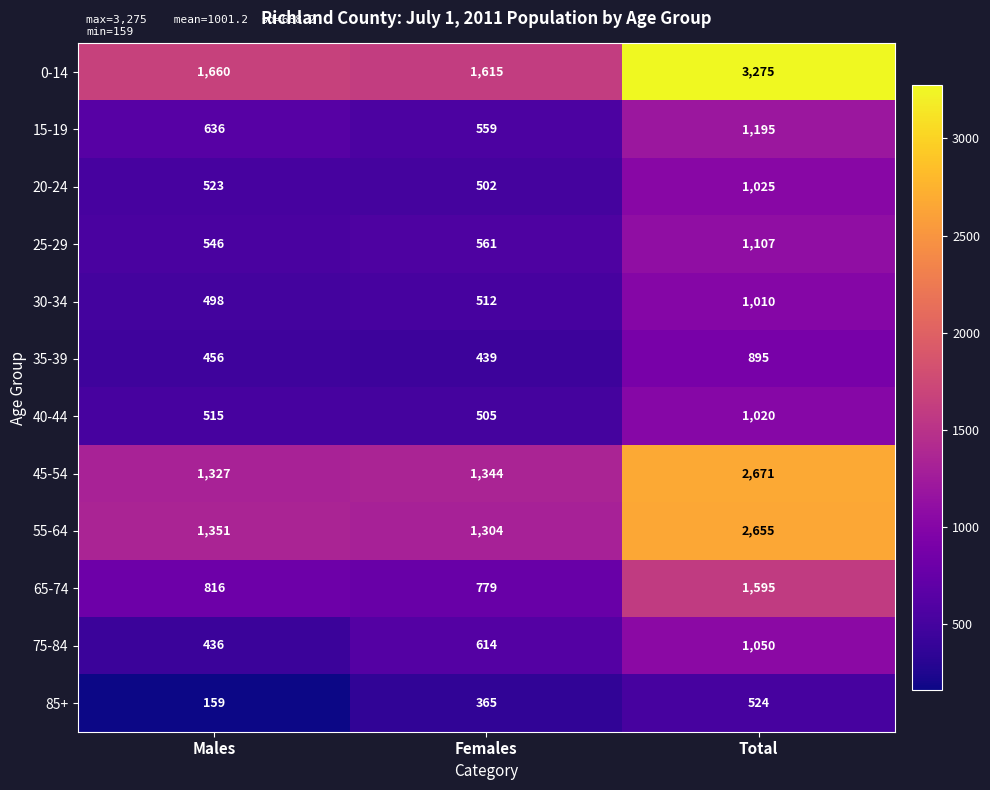

What is the spread (max minus min) of values at Males?

1501